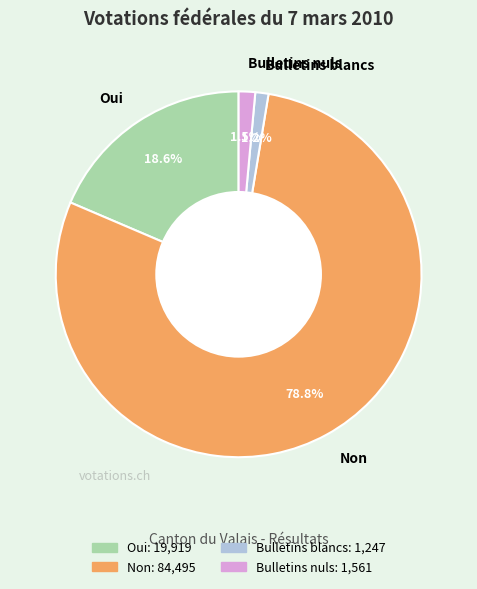

Which slice represents more than half of the pie?

Non